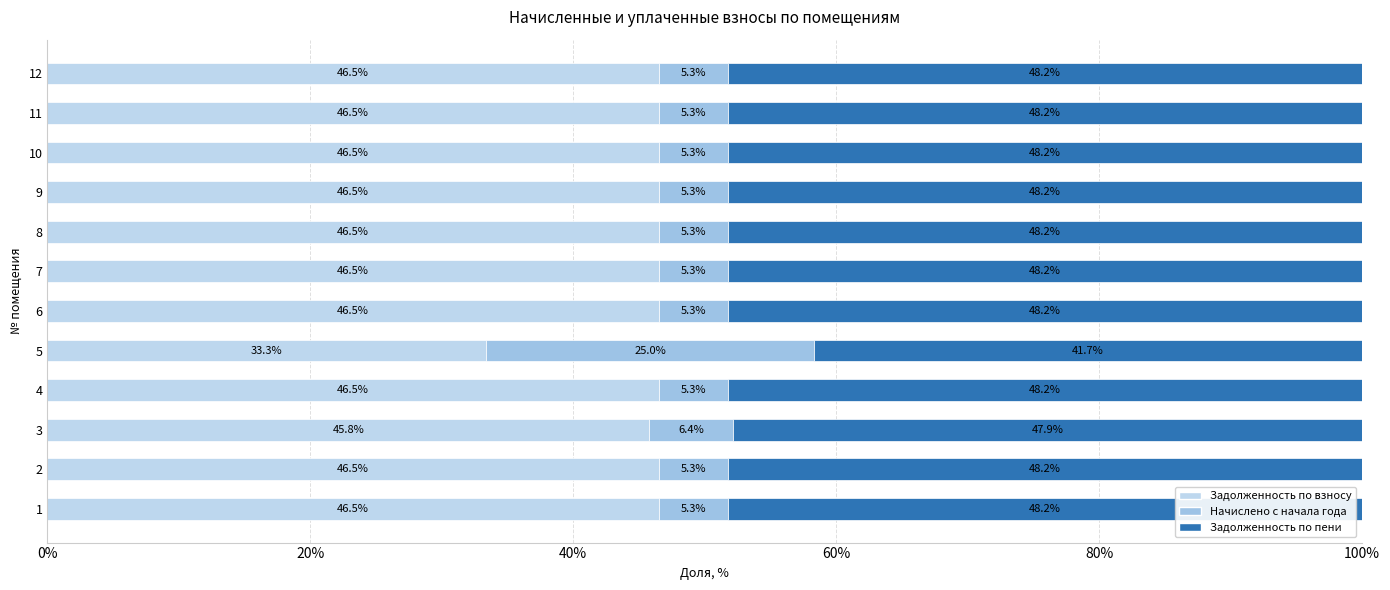

Is it true that Начислено с начала года equals 5.3 at 10?

True